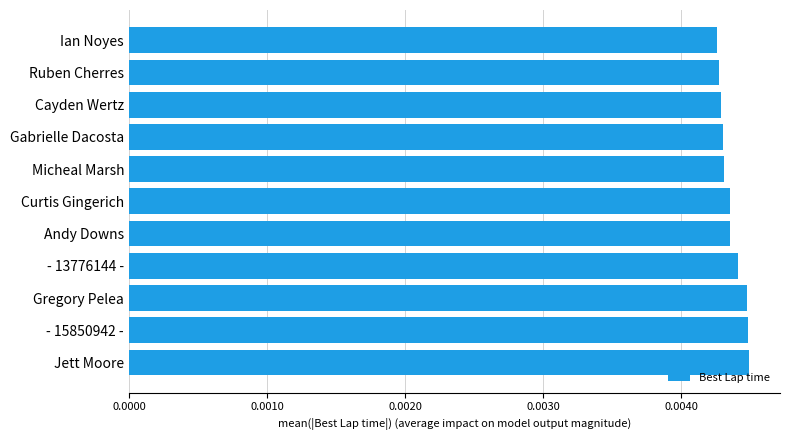

What position from the top is Ruben Cherres?

2